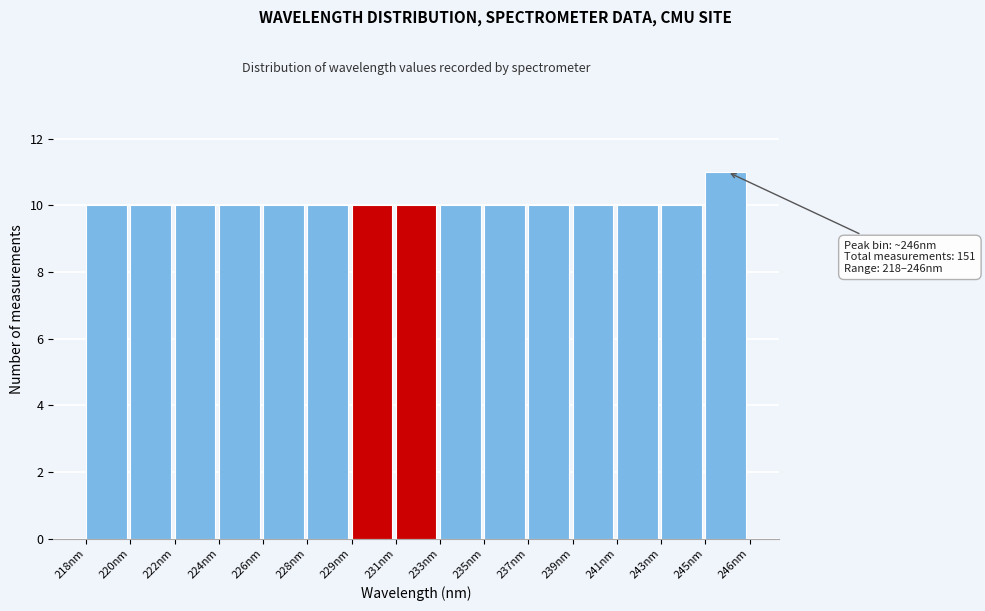

Reading left to right, transcribe all the data shown in this chart.

218nm=10	220nm=10	222nm=10	224nm=10	226nm=10	228nm=10	229nm=10	231nm=10	233nm=10	235nm=10	237nm=10	239nm=10	241nm=10	243nm=10	245nm=11